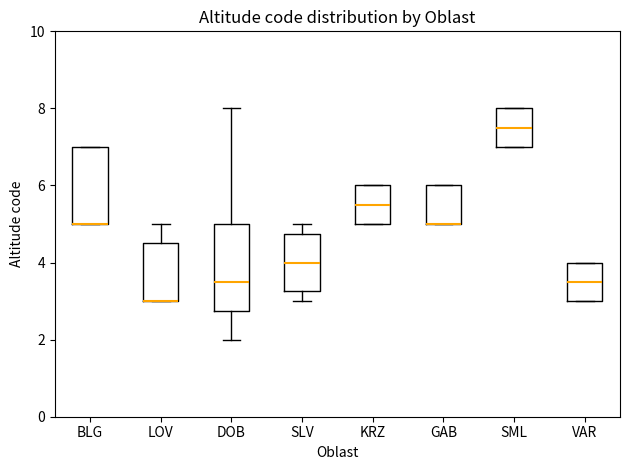

Where is the lower edge of the box for BLG on the y-axis? The values are not printed on the chart, so give them approximately, as read against the axis.

5.0